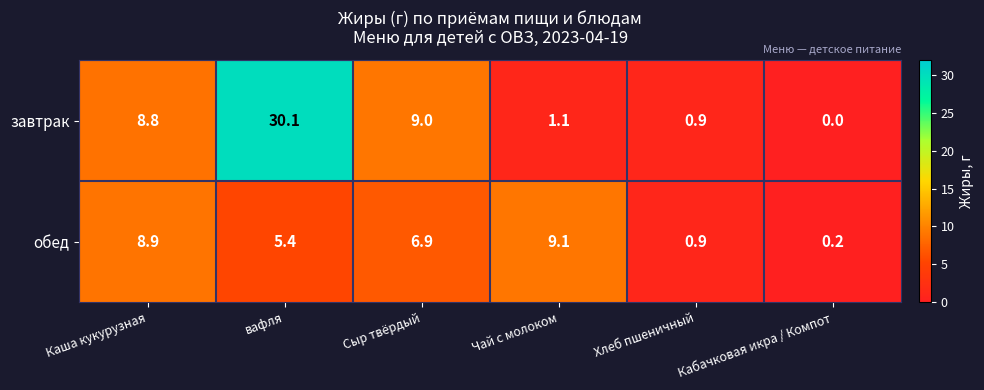

At which label is обед closest to 4?

вафля